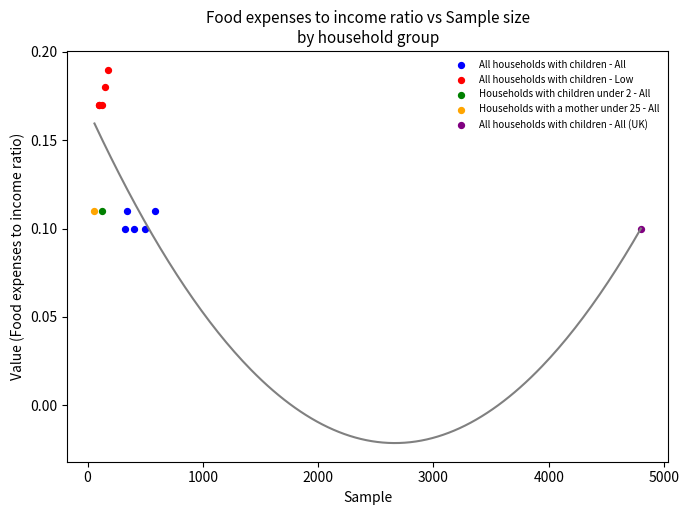

What are all the series names shown in the legend?

All households with children - All, All households with children - Low, Households with children under 2 - All, Households with a mother under 25 - All, All households with children - All (UK)